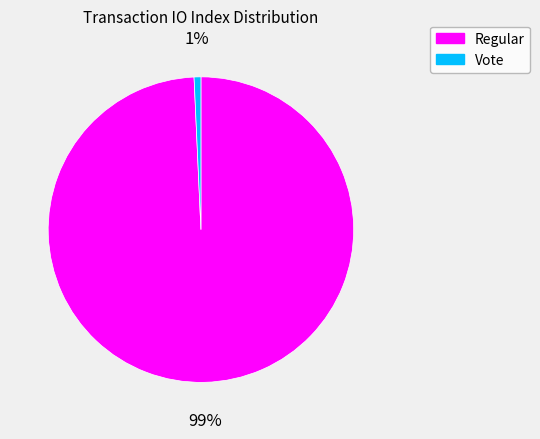

Is it true that Vote is 11% of the pie?

False